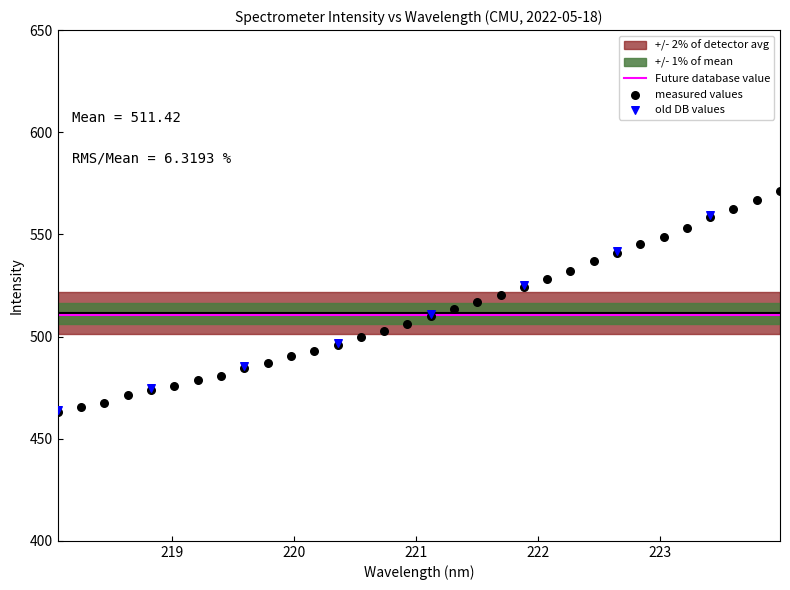

Which has a higher value, 220.1623 or 221.6902?

221.6902